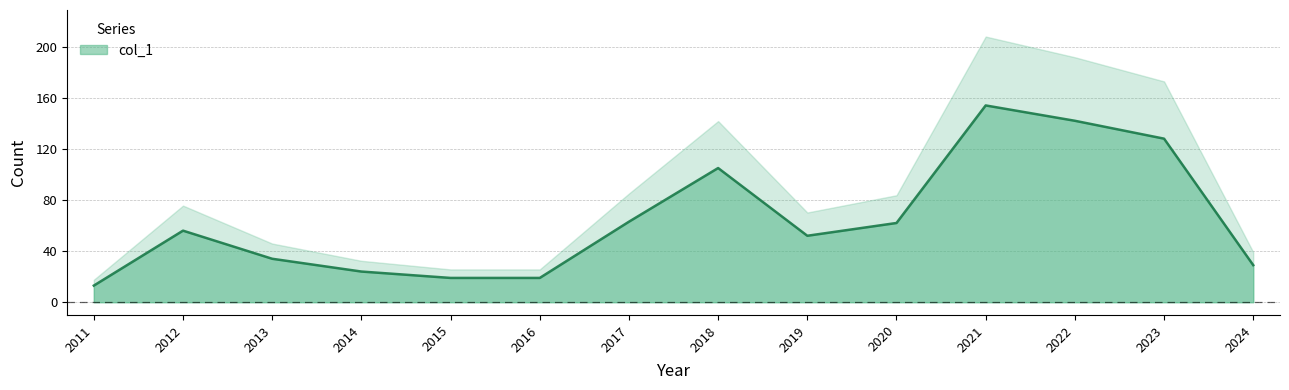

The chart shows a value of 36 at 2017. True or false?

False